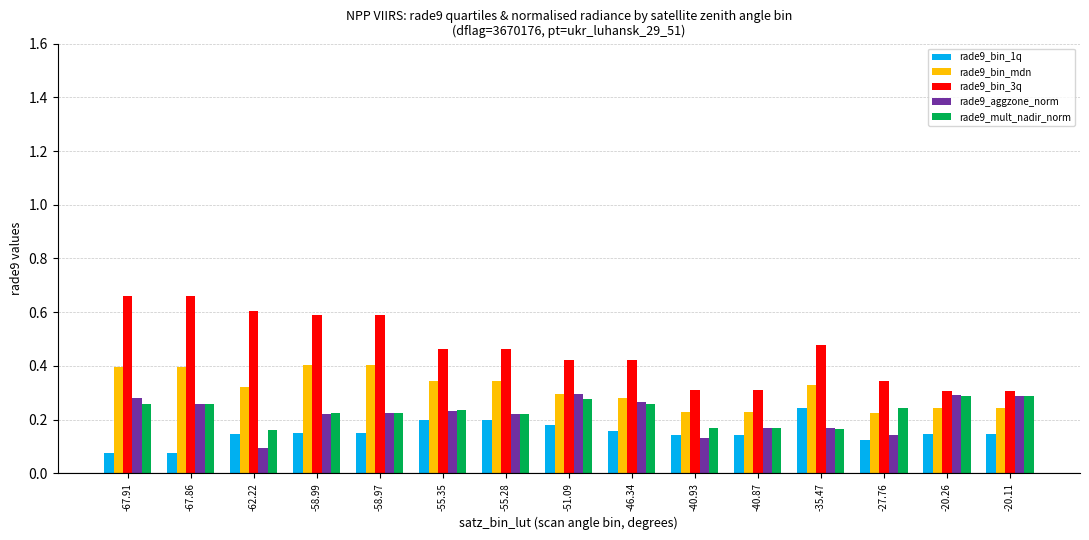

What is the sum of the rade9_bin_3q values at -55.35 and -40.93?

0.8